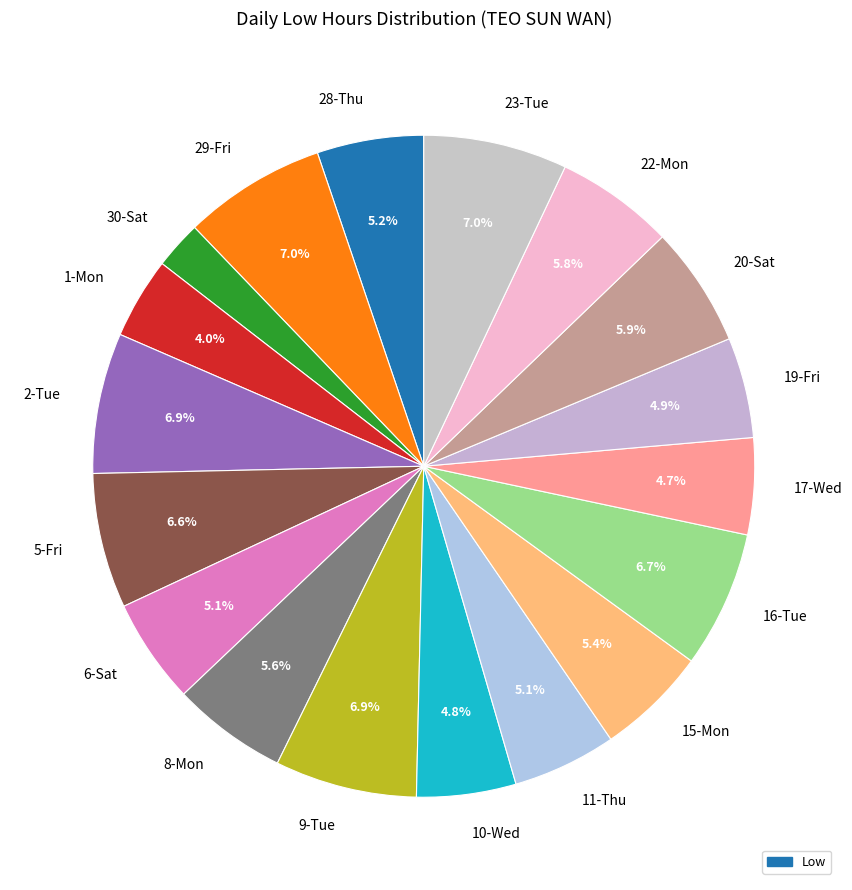

The 10-Wed slice represents 5% of the pie. True or false?

True